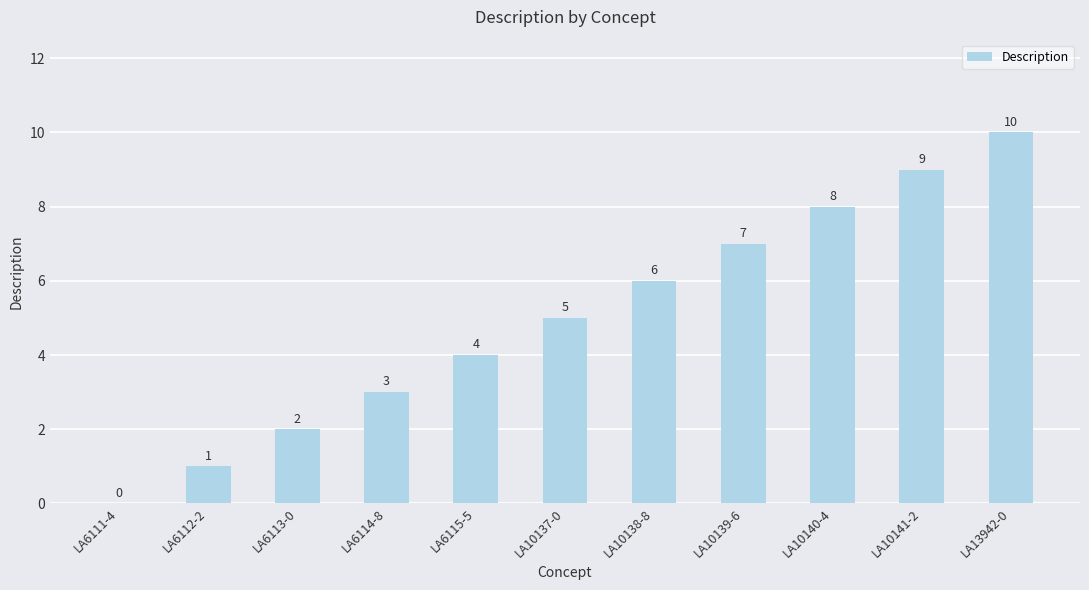

What is the difference between the values at LA10138-8 and LA10137-0?

1